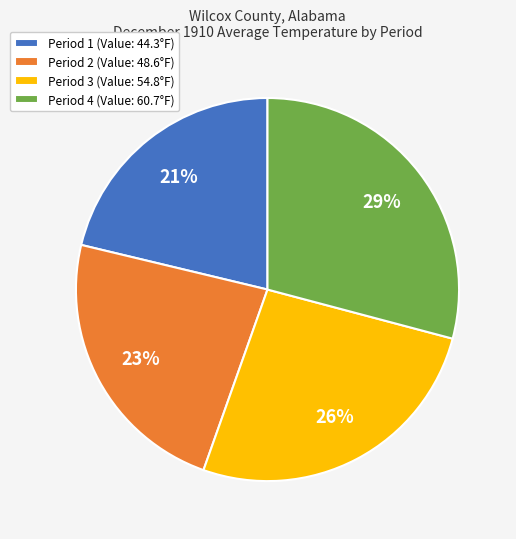

To the nearest percent, what portion does Period 1 represent?

21%